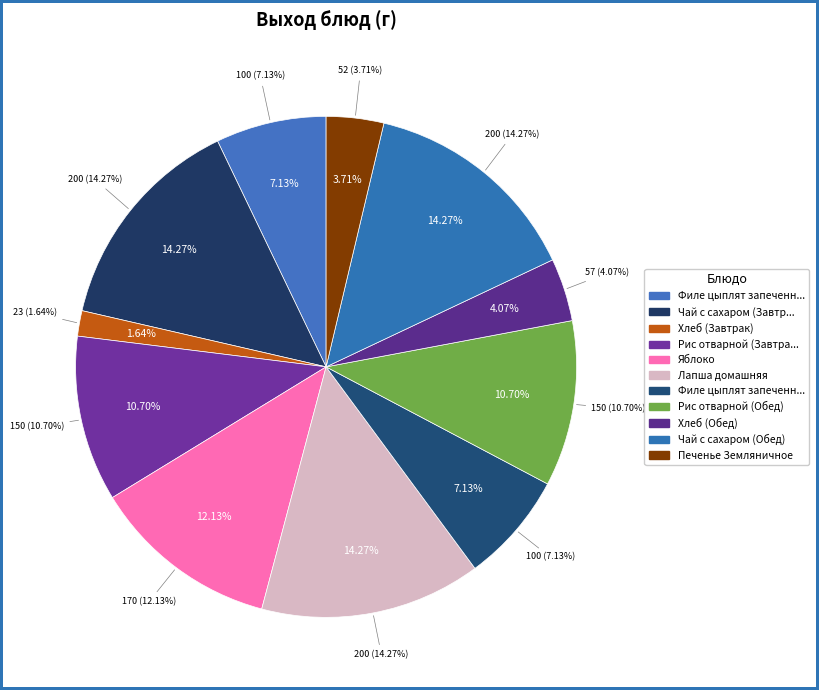

What is the change in value from Филе цыплят запеченное в соусе (Обед) to Рис отварной (Обед)?

+50